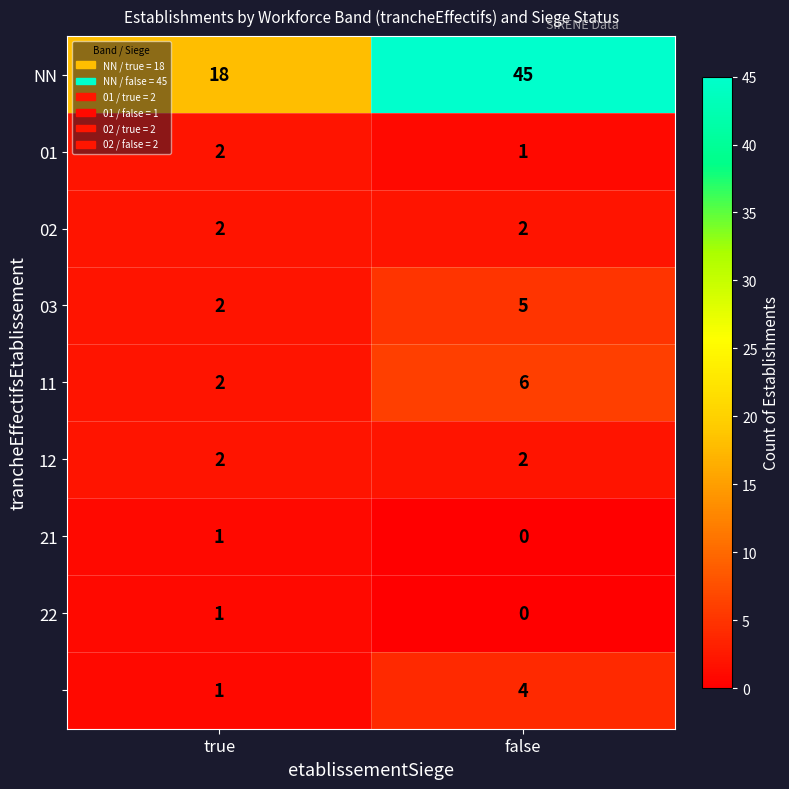

What is the total value across all series at false?

65